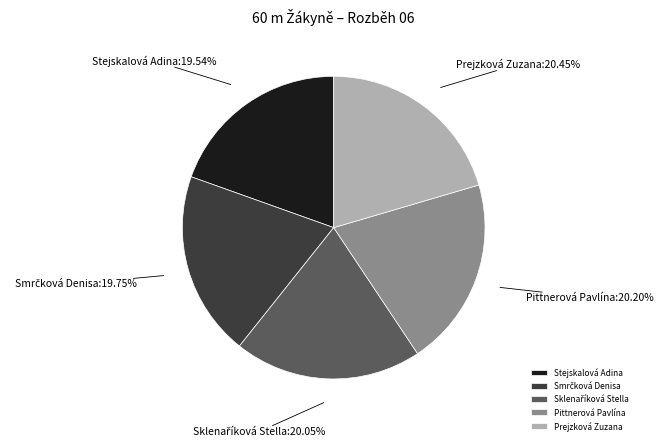

Count the number of slices in the pie.

5